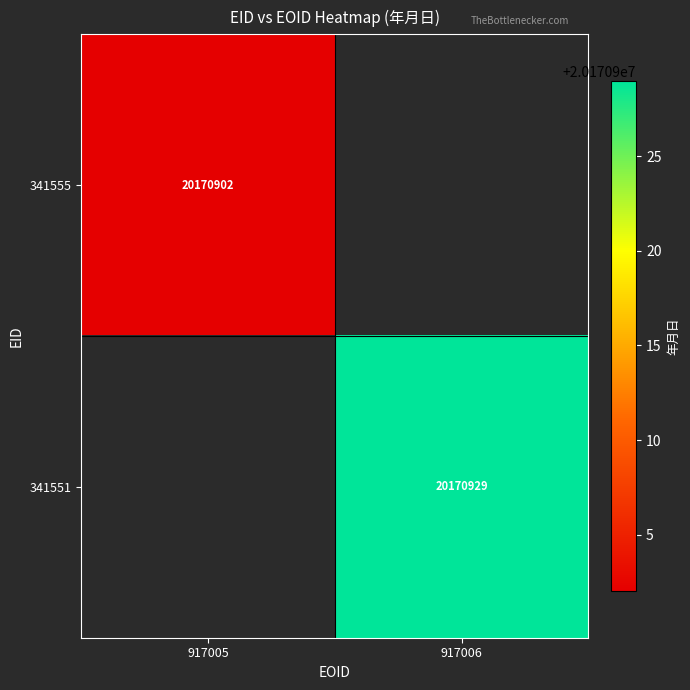

Is it true that 341551 equals 12828242 at 917006?

False